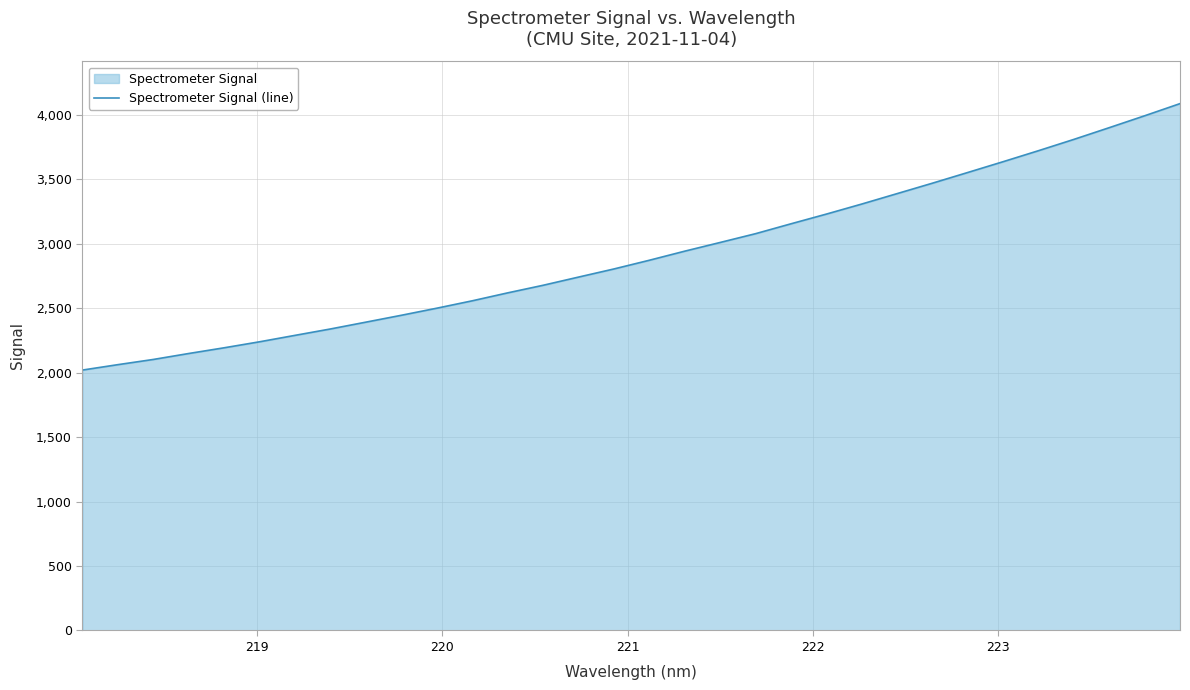

What is the minimum value shown in the chart?

2020.6